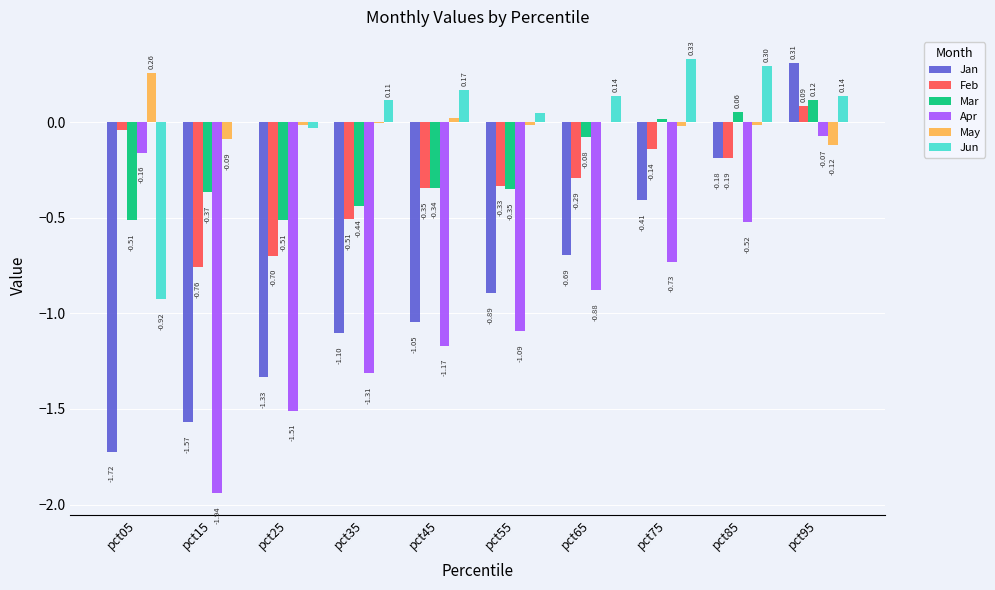

The value of Mar at pct05 is -0.1. True or false?

False